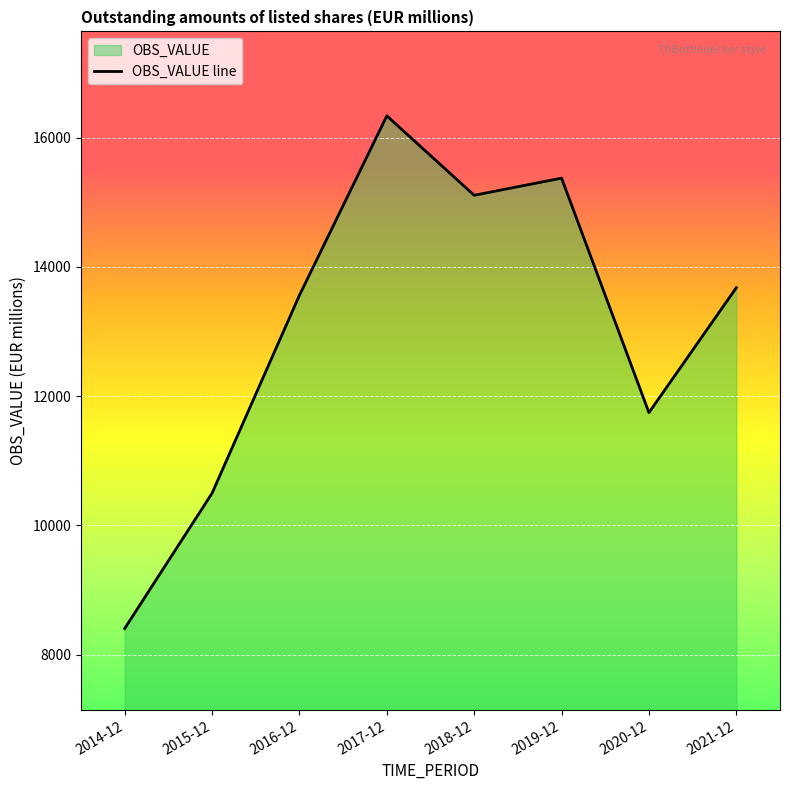

How many interior local valleys (lower than both neighbors) does the data have?

2